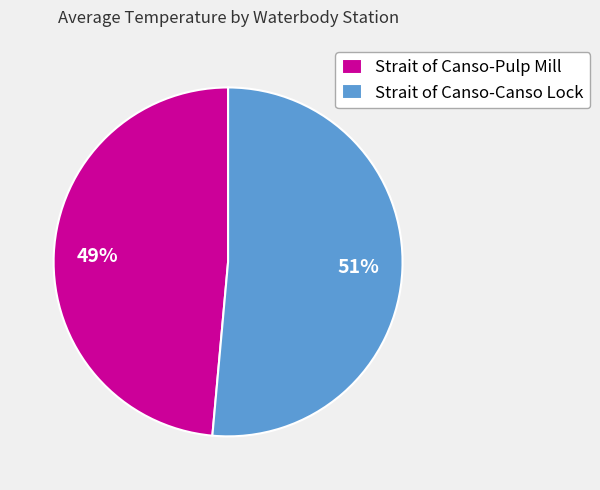

Is it true that Strait of Canso-Canso Lock is 58% of the pie?

False